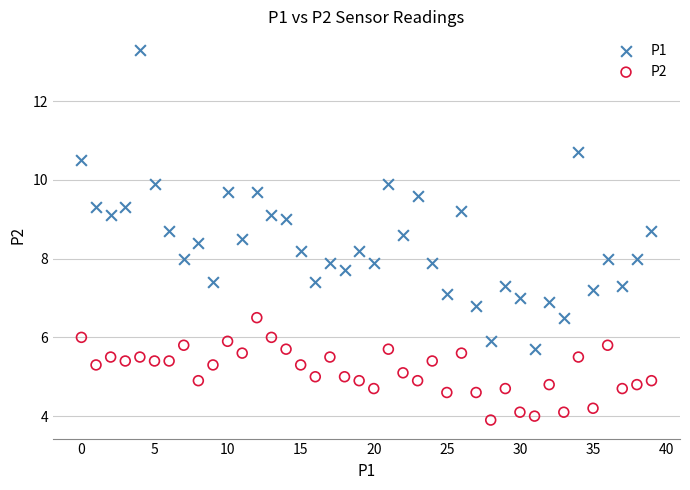

Which series reaches the maximum Y coordinate?

P1